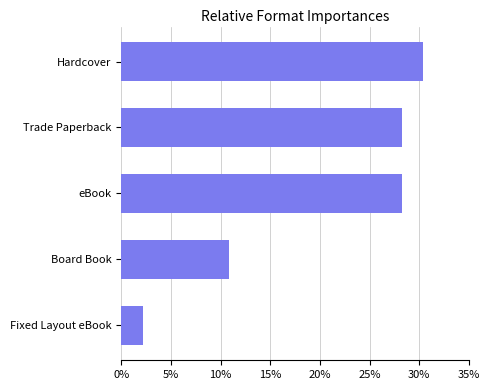

Are the bars horizontal?

Yes